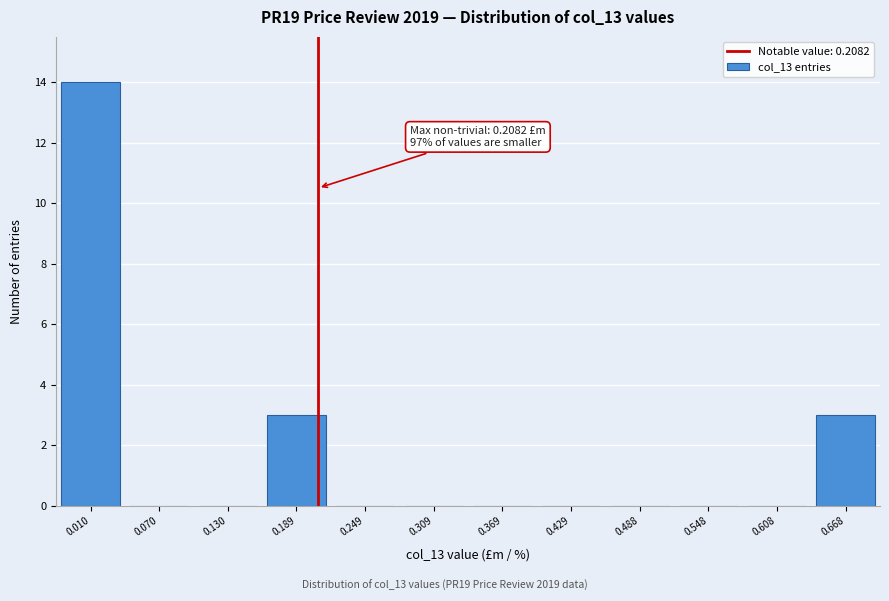

Which range on the x-axis has the tallest bar?

-0.02 to 0.04